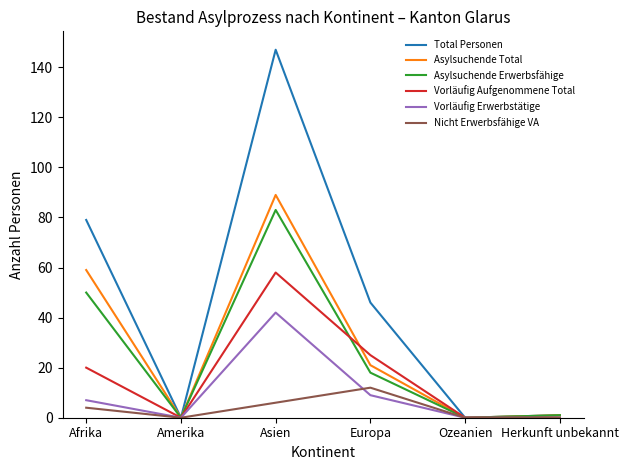

Which category has the highest value in the Vorläufig Aufgenommene Total series?

Asien